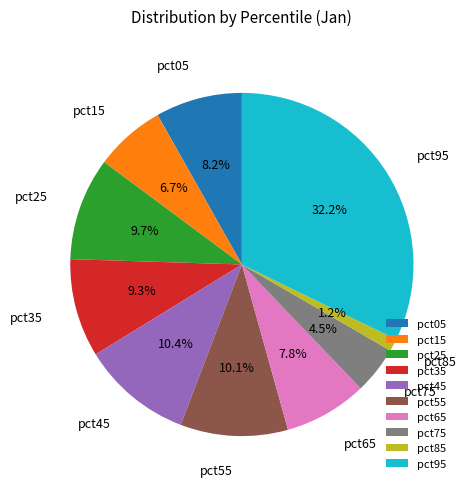

Is there any slice that represents more than half of the pie?

No